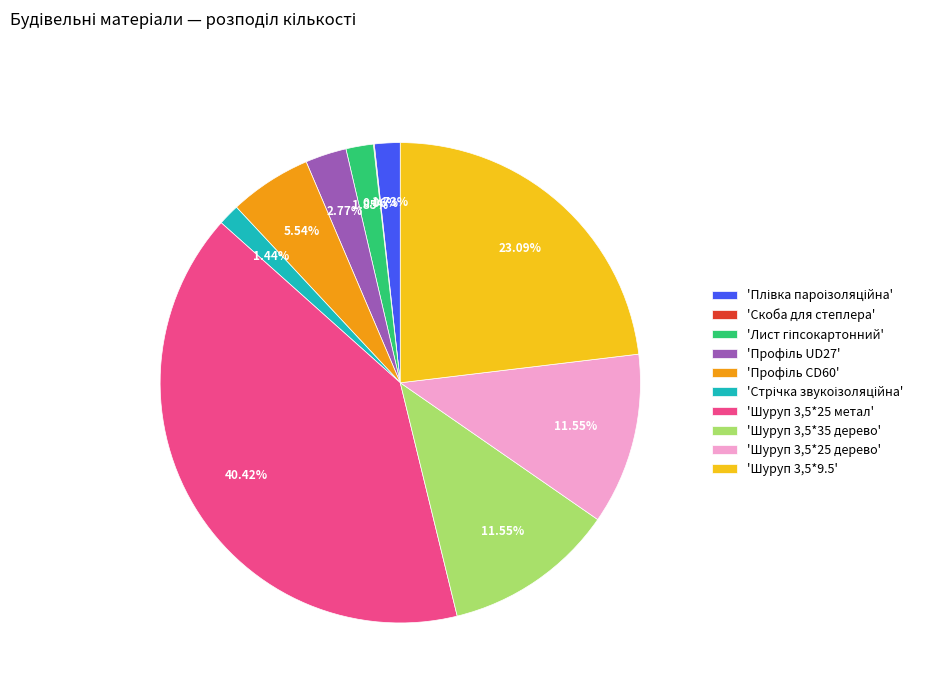

Does 'Шуруп 3,5*25 дерево' account for over 50% of the chart?

No